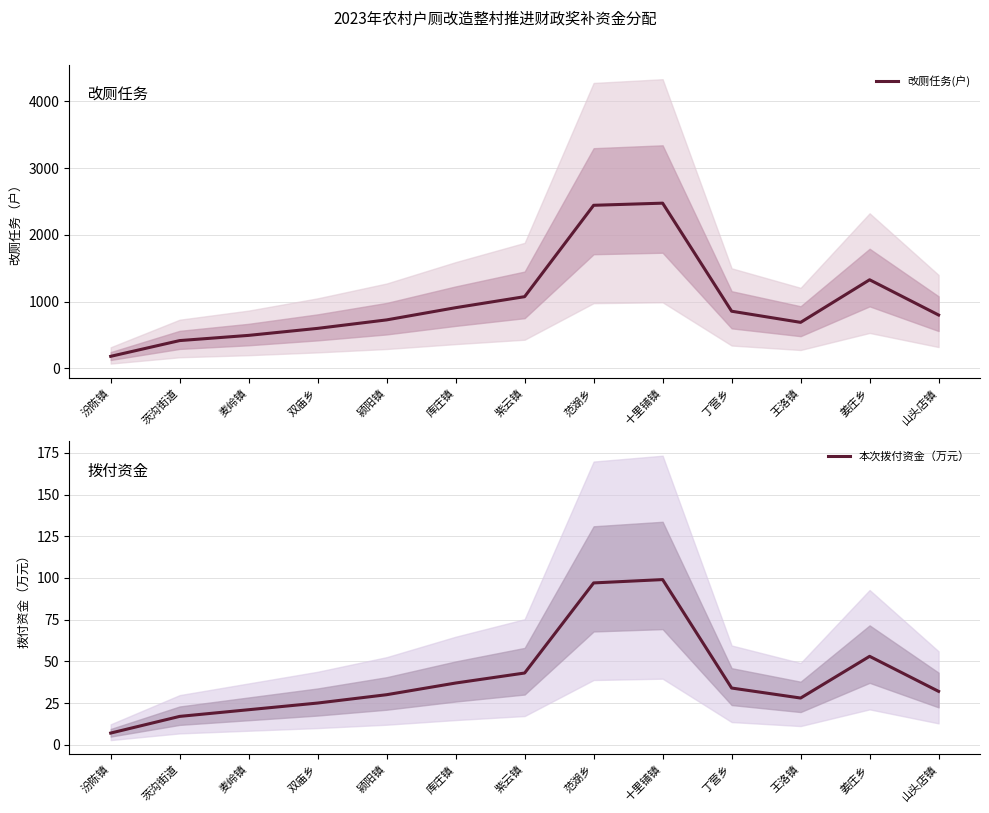

At which label does 改厕任务(户) first exceed 800?

库庄镇